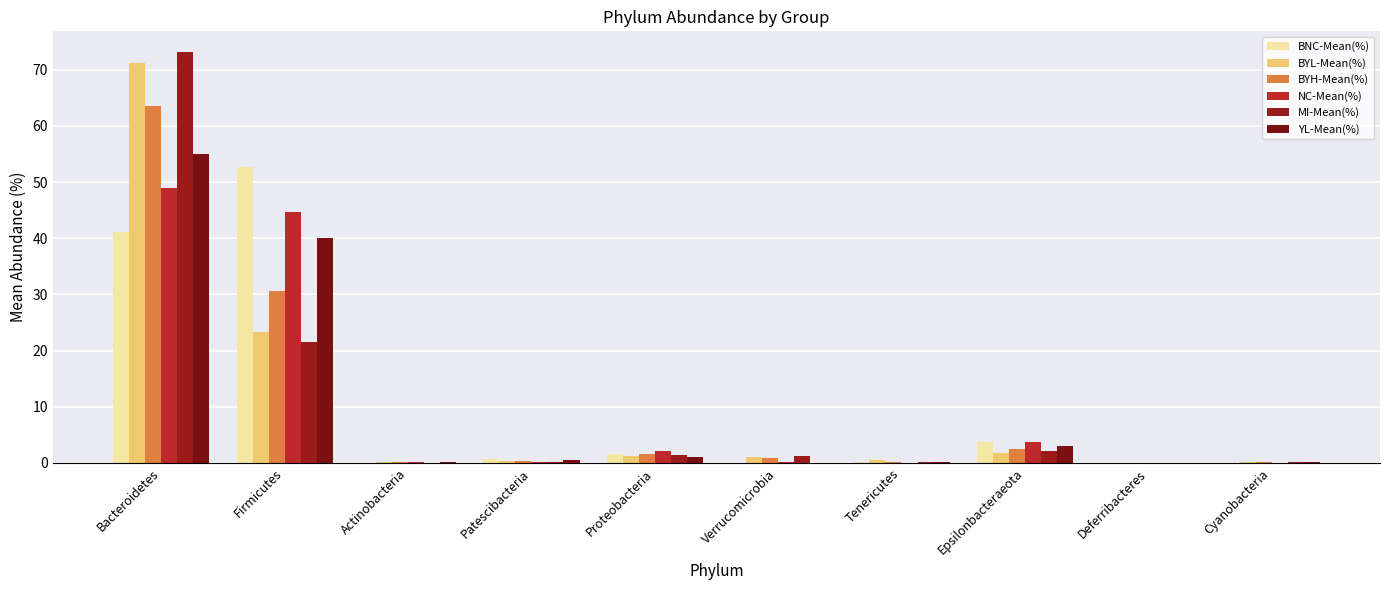

What is the difference between the maximum and second lowest values in the BYH-Mean(%) series?

63.5